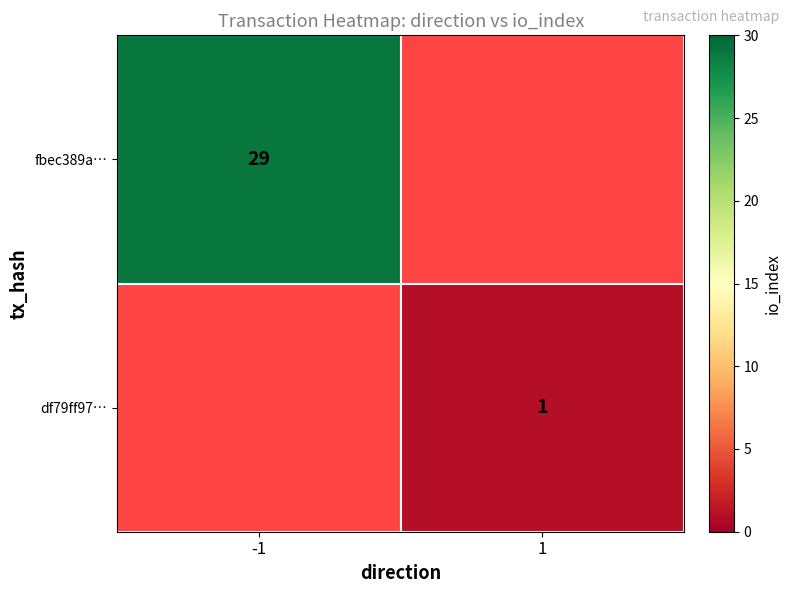

True or false: df79ff97… has a value of 1 at 1.

True